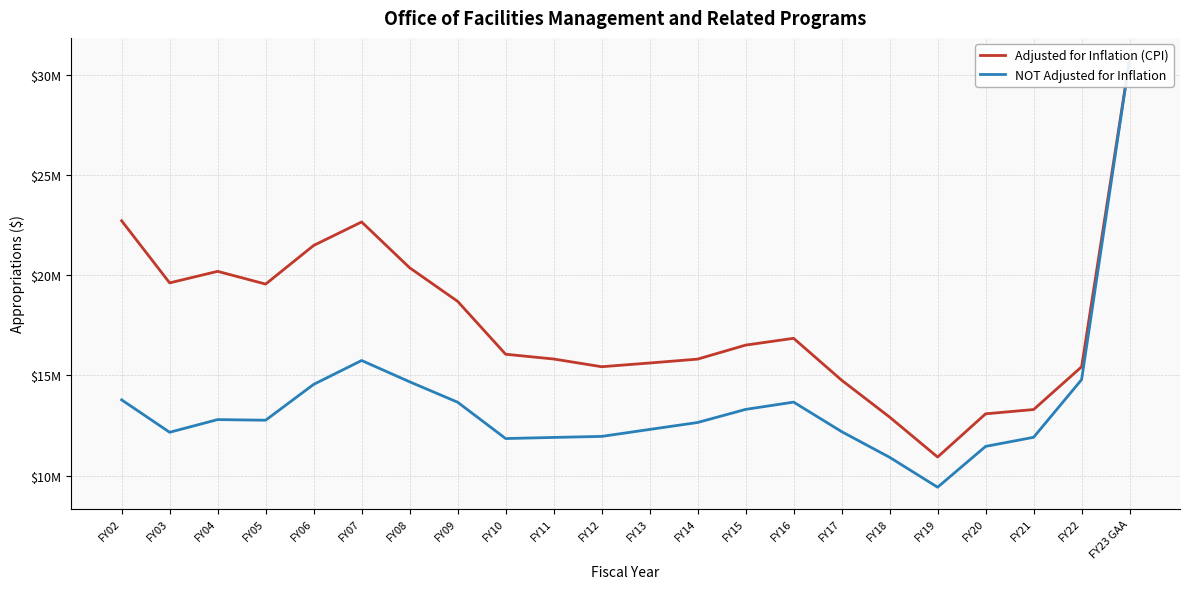

What is the total value across all series at FY19?

20345552